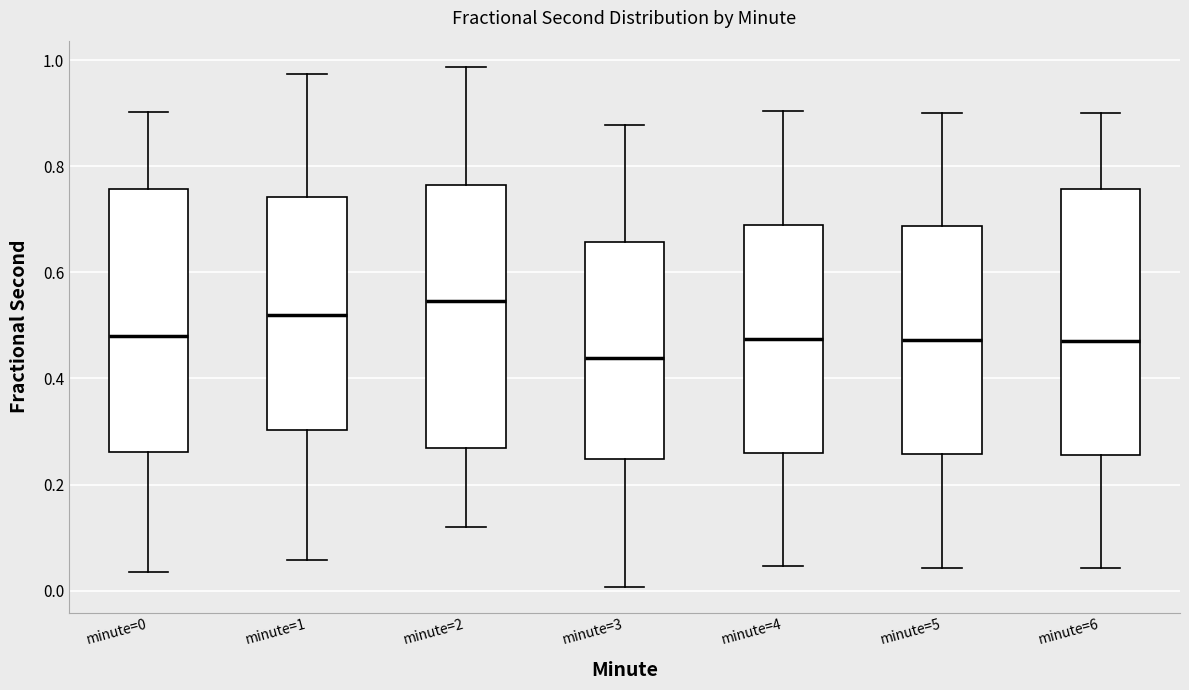

Reading left to right, read every box against the y-axis: the position of its median line, the range the box covers, and the ends of its whiskers. The values are not printed on the chart, so give them approximately, as read against the axis.

minute=0: median 0.48, box 0.26 to 0.76, whiskers 0.04 to 0.90
minute=1: median 0.52, box 0.30 to 0.74, whiskers 0.06 to 0.98
minute=2: median 0.54, box 0.26 to 0.76, whiskers 0.12 to 0.98
minute=3: median 0.44, box 0.24 to 0.66, whiskers 0.00 to 0.88
minute=4: median 0.48, box 0.26 to 0.68, whiskers 0.04 to 0.90
minute=5: median 0.48, box 0.26 to 0.68, whiskers 0.04 to 0.90
minute=6: median 0.48, box 0.26 to 0.76, whiskers 0.04 to 0.90